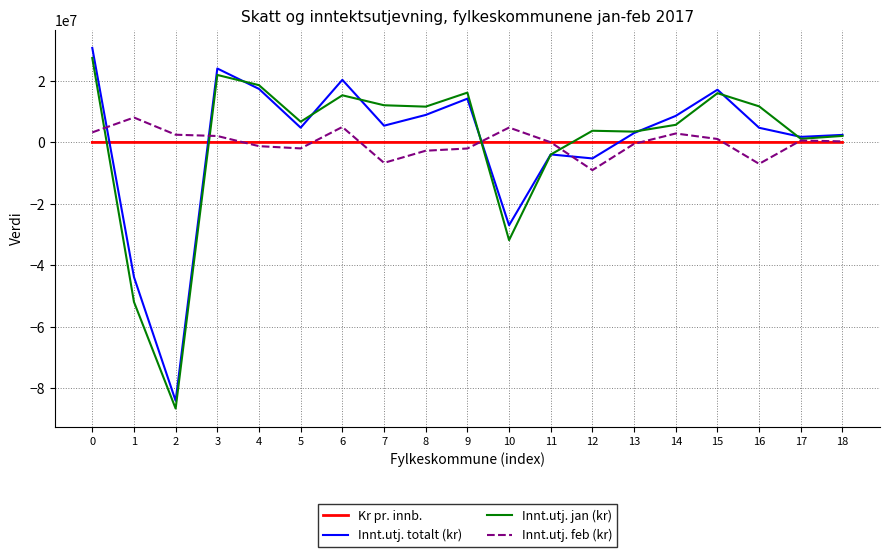

List the series in order of their peak value, highest first.

Innt.utj. totalt (kr), Innt.utj. jan (kr), Innt.utj. feb (kr), Kr pr. innb.